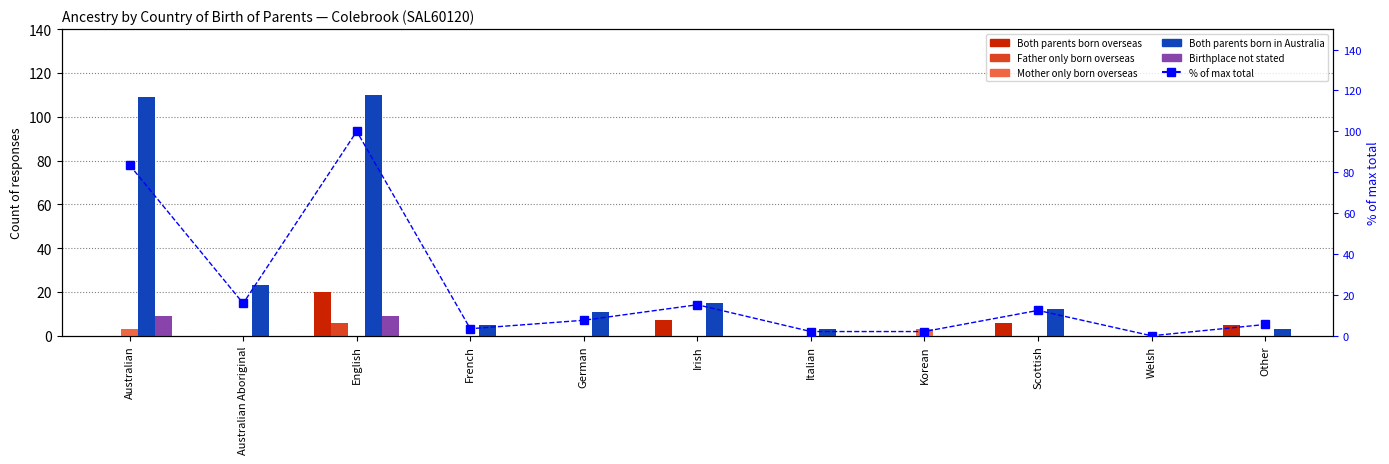

What is the sum of the Mother only born overseas values at Scottish and Korean?

3.0